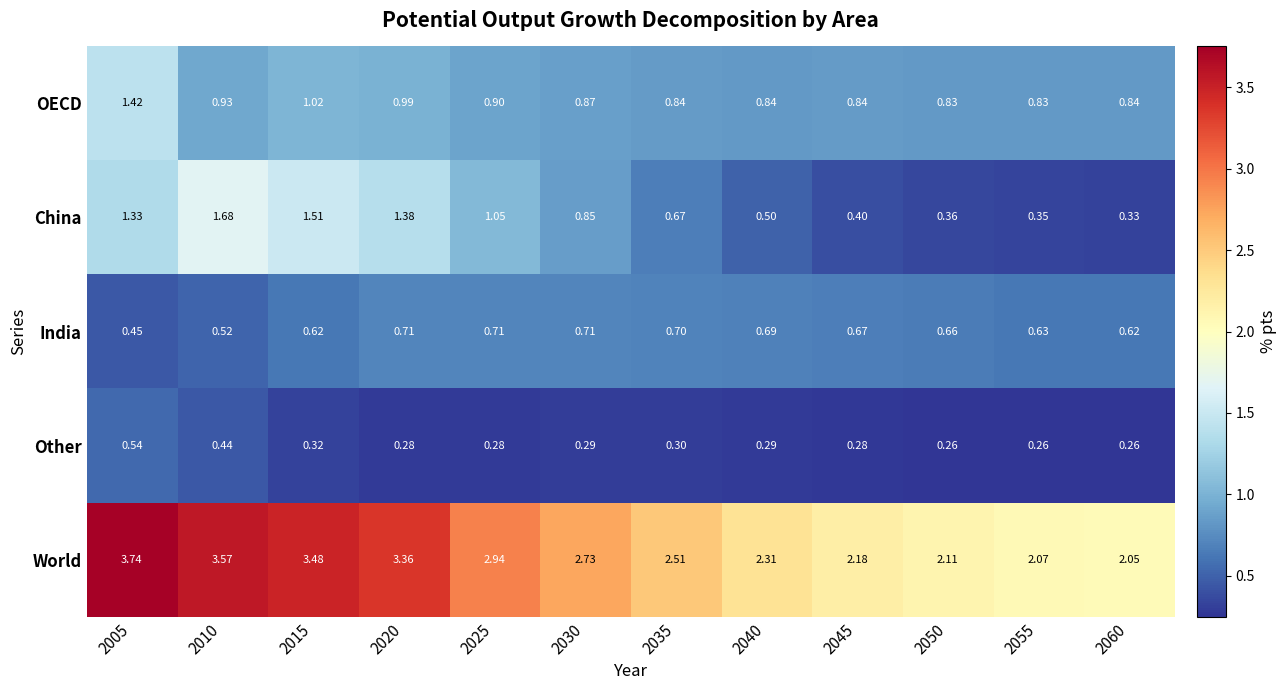

Which series has the largest range (max minus min)?

World